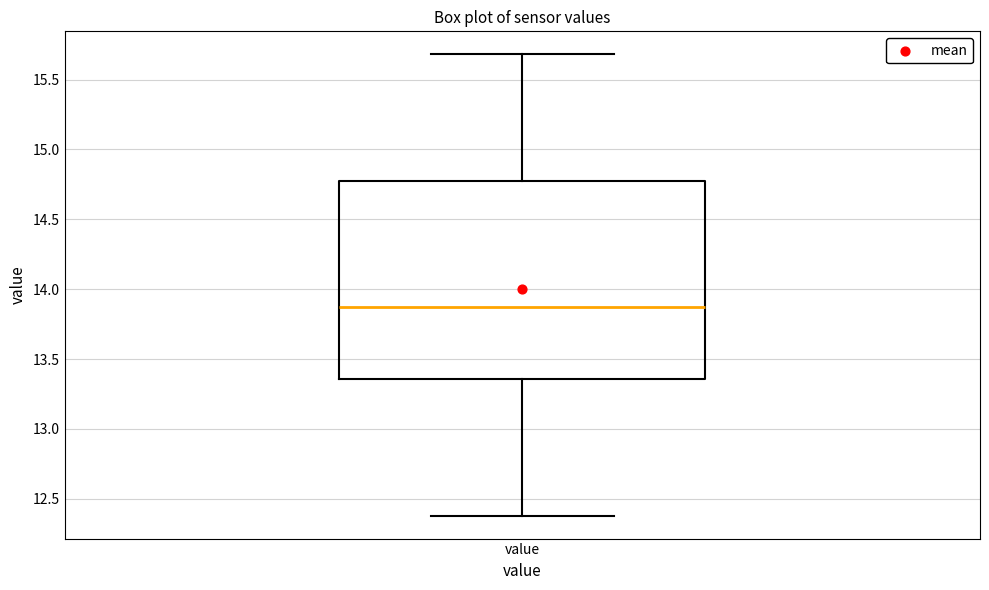

Transcribe this box plot: give where the median line is, the range the box spans, and where the two whiskers end, as read against the y-axis. The values are not printed on the chart, so give them approximately, as read against the axis.

median 13.90, box 13.35 to 14.80, whiskers 12.40 to 15.70